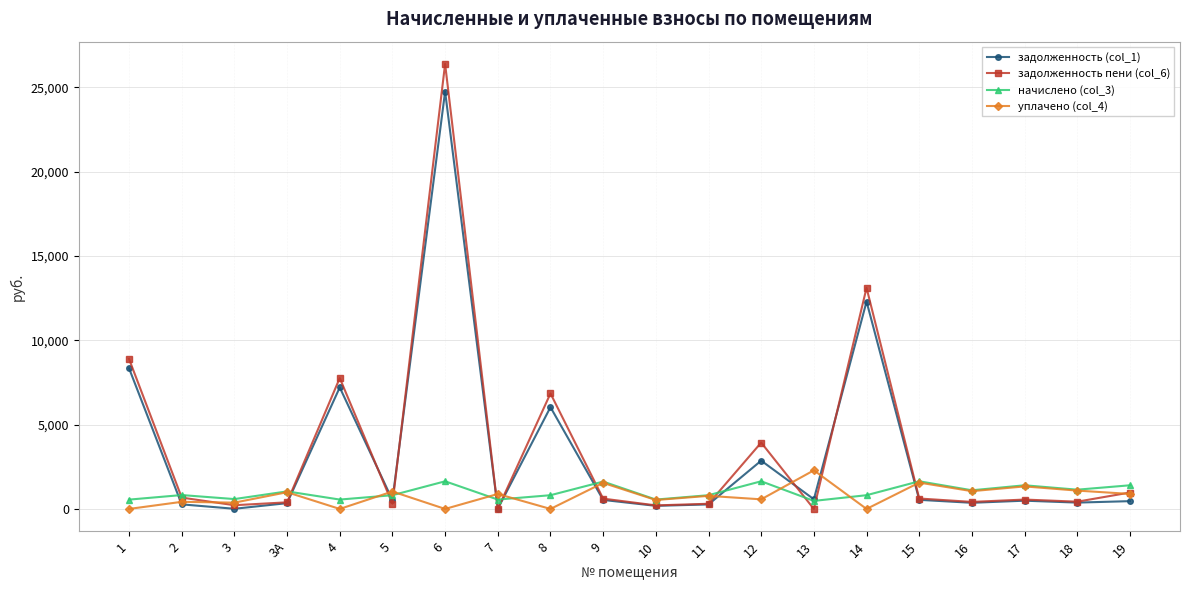

What is the value of the задолженность (col_1) point at the 7th from the left?

24755.5